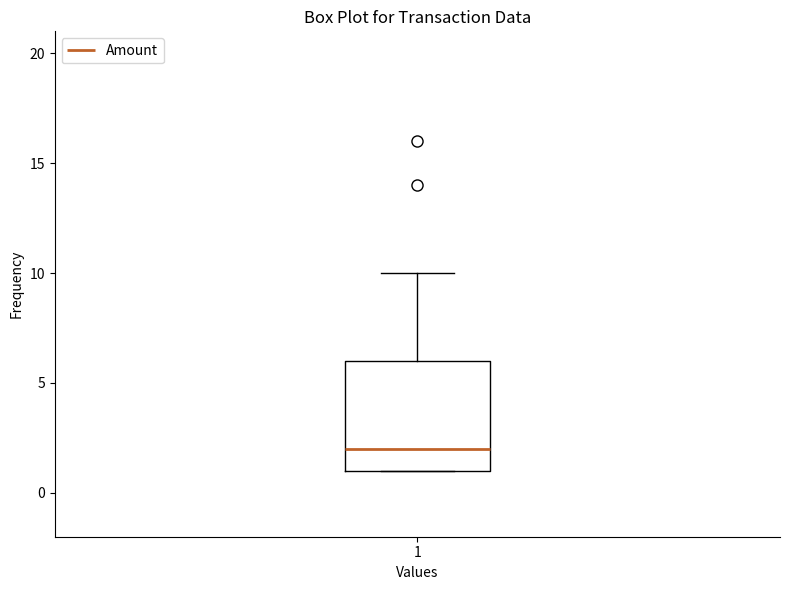

Transcribe this box plot: give where the median line is, the range the box spans, and where the two whiskers end, as read against the y-axis. The values are not printed on the chart, so give them approximately, as read against the axis.

median 2, box 1 to 6, whiskers 1 to 10